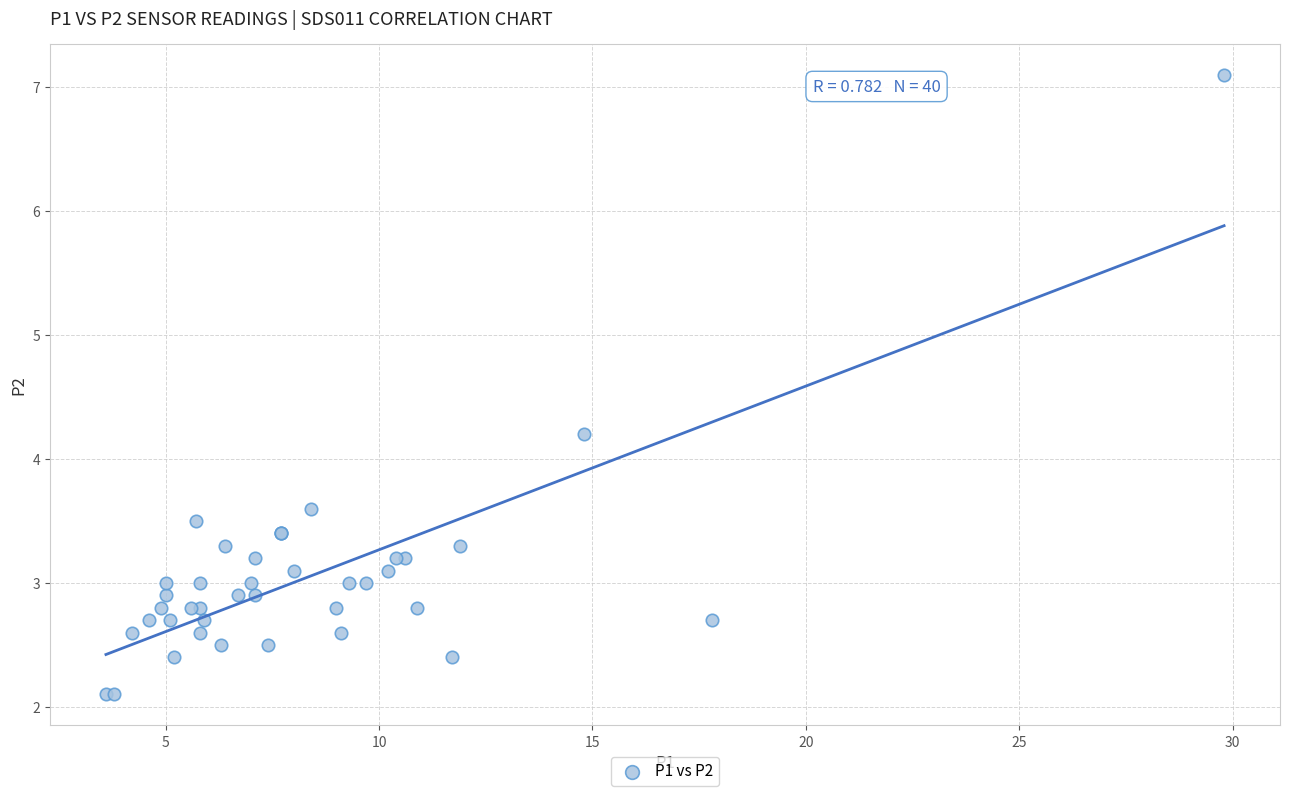

What Y value in the scatter plot is closest to 4?

4.2